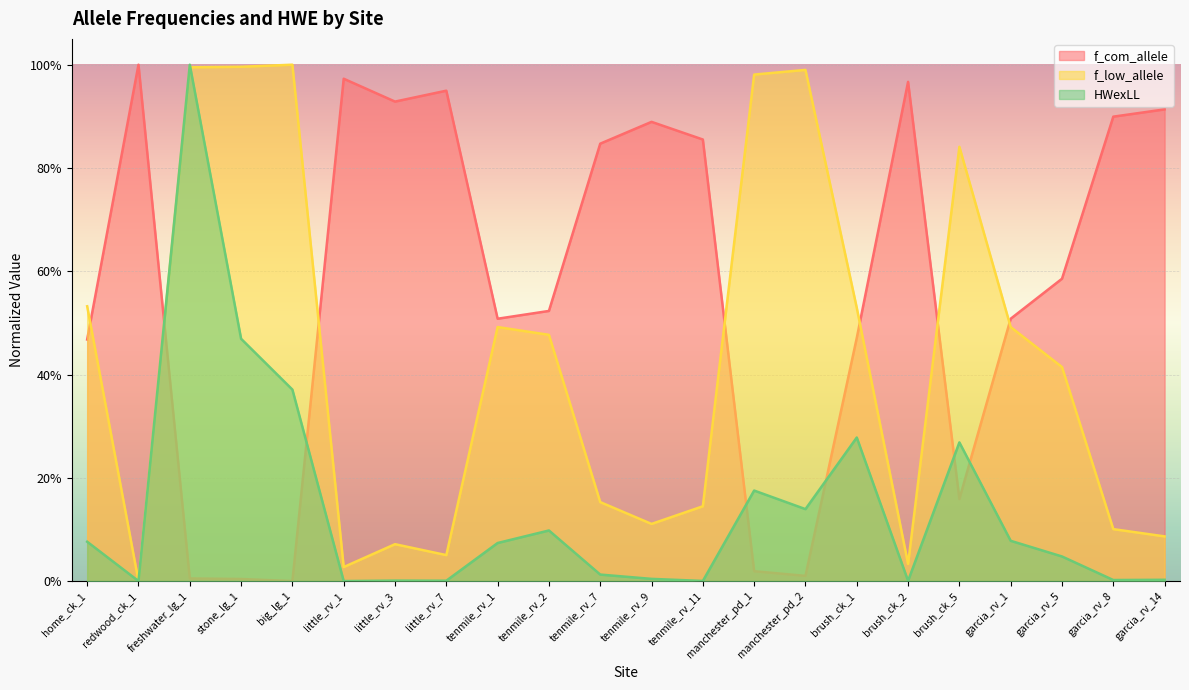

What is the difference between the f_com_allele values at stone_lg_1 and garcia_rv_1?

0.5